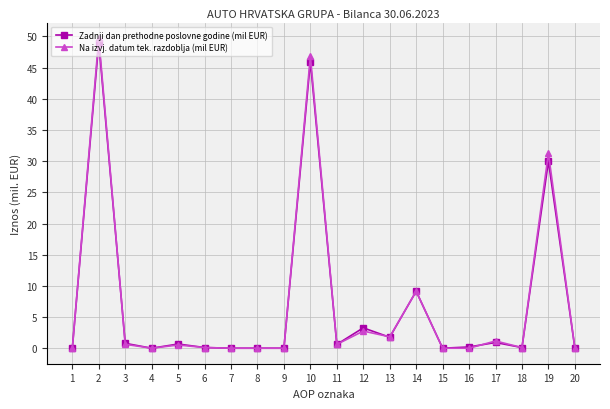

True or false: Zadnji dan prethodne poslovne godine (mil EUR) and Na izvj. datum tek. razdoblja (mil EUR) intersect in this chart.

True